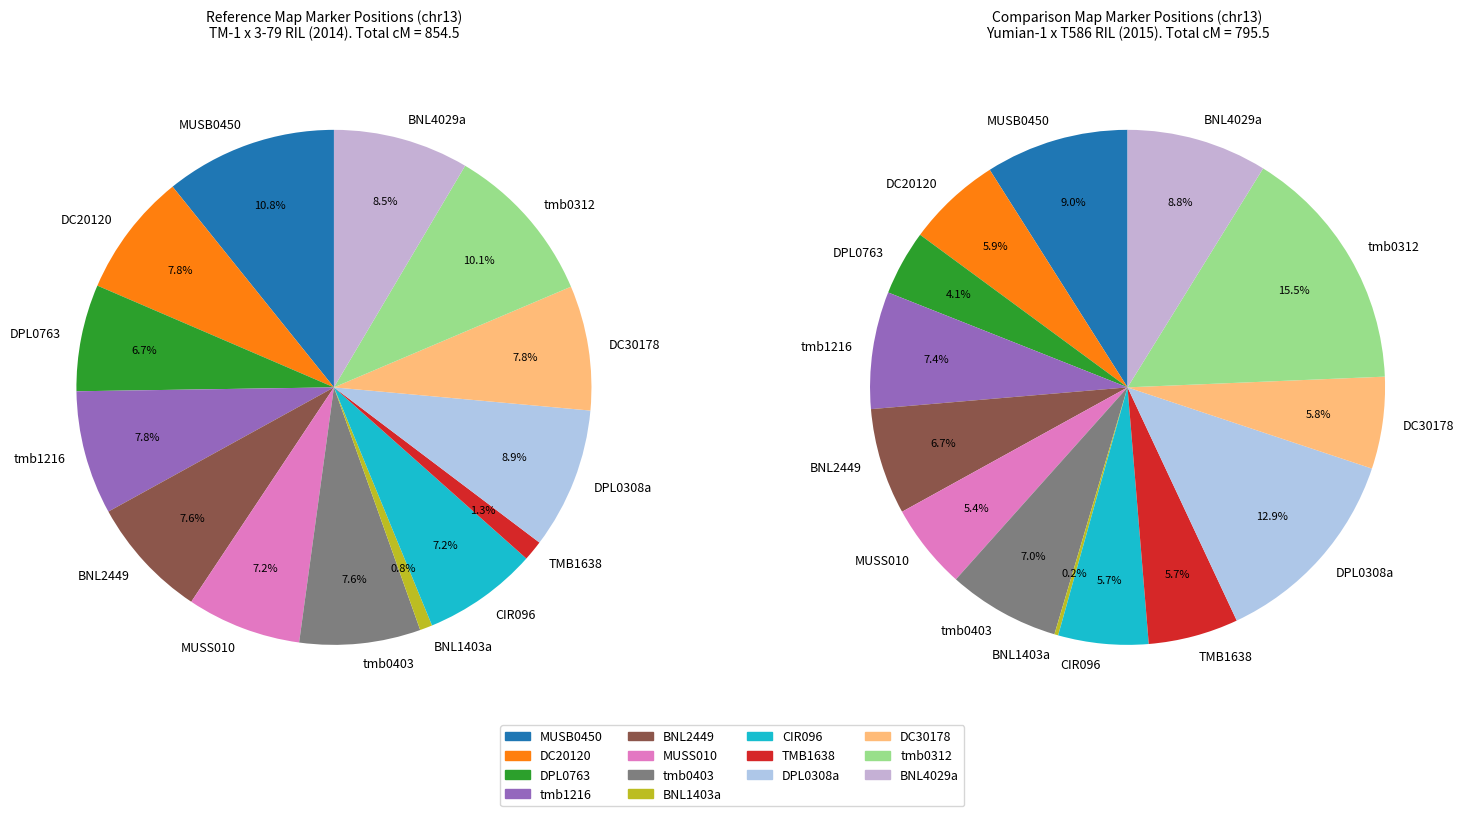

Is the sum of MUSB0450 and tmb1216 greater than half?

No